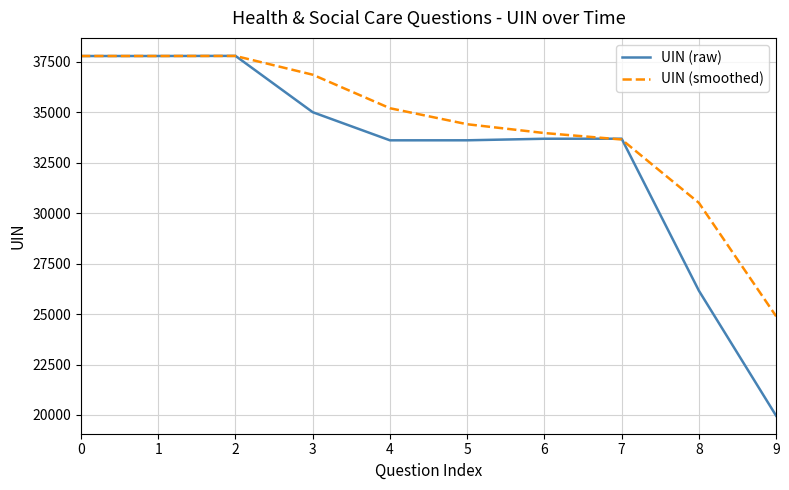

Which series has the widest spread of values?

UIN (raw)